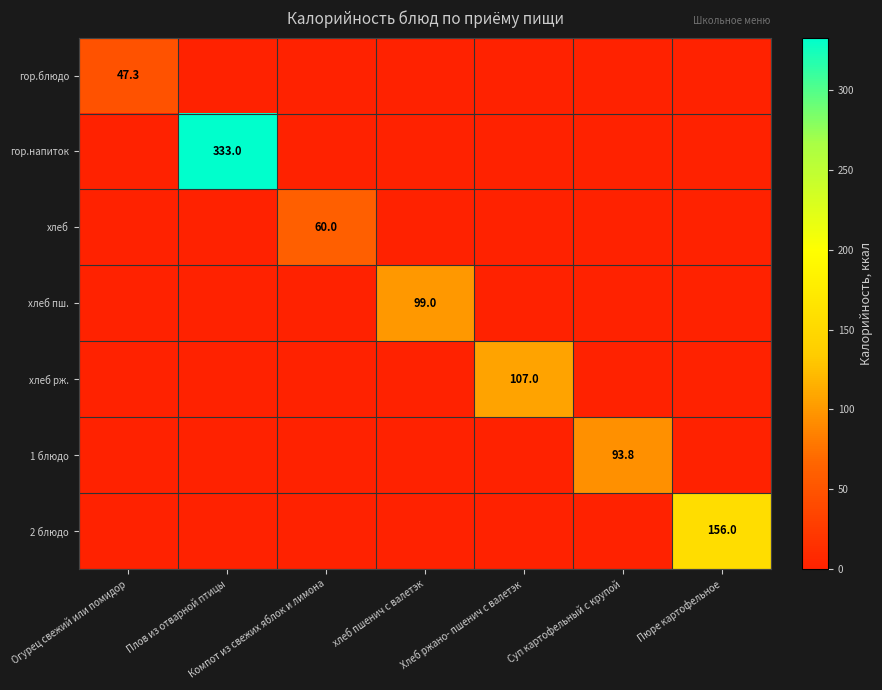

True or false: 2 блюдо has a value of 58.7 at Пюре картофельное.

False